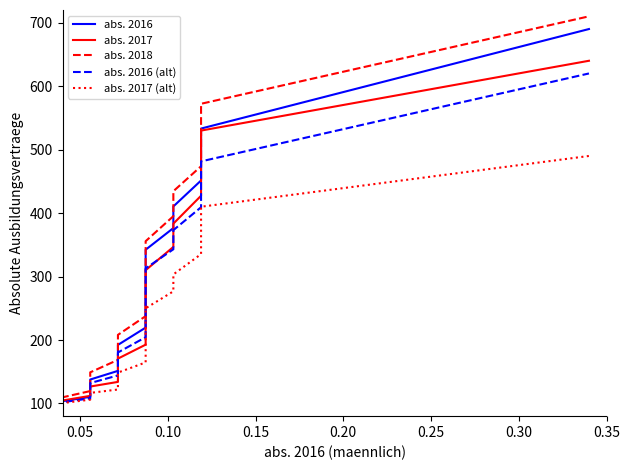

How many data points in abs. 2017 are less than 214?

10